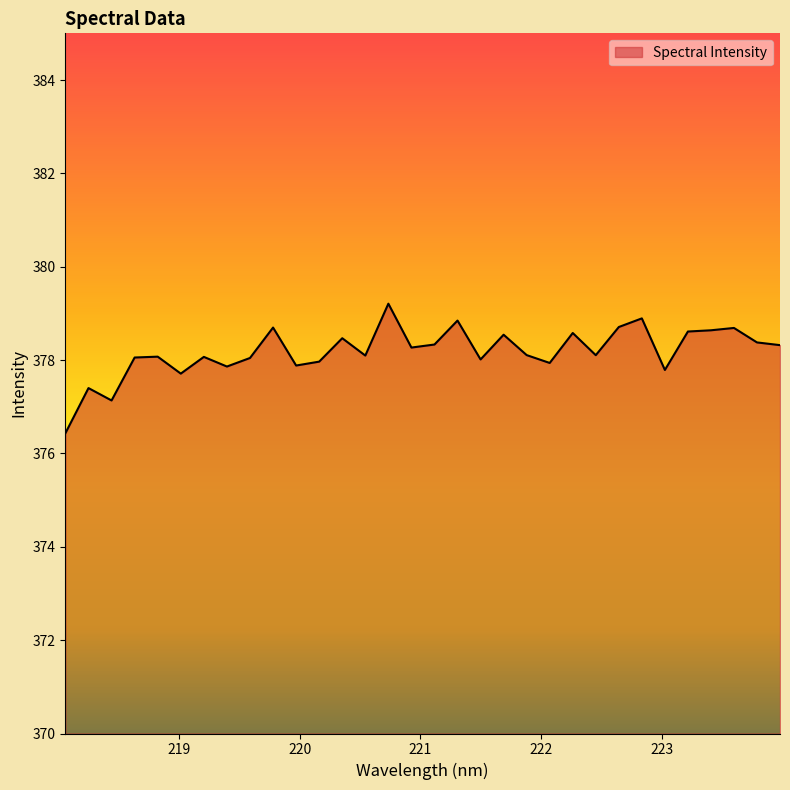

What is the difference between the maximum and minimum values?

2.8